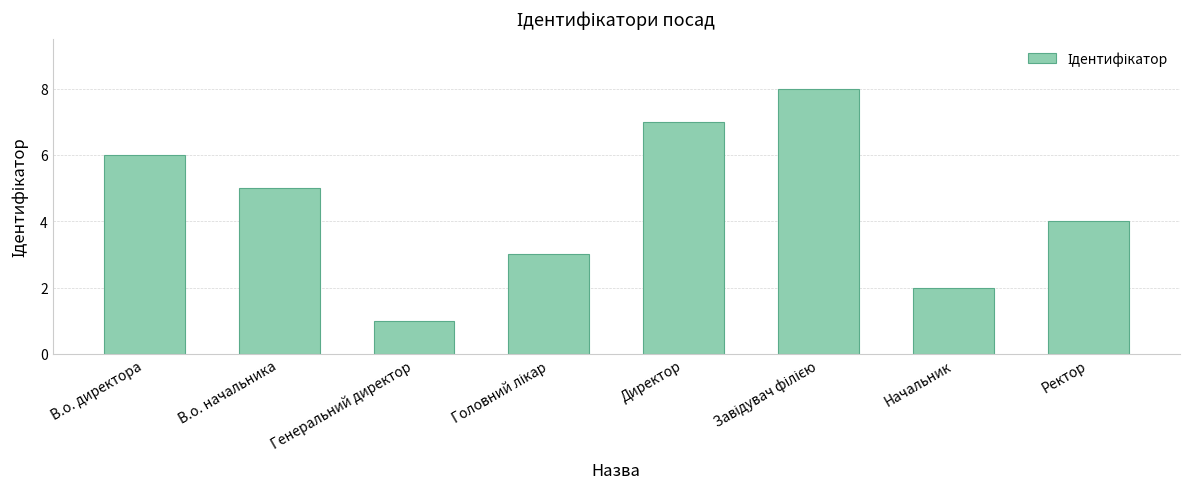

What is the difference between the maximum and minimum values?

7